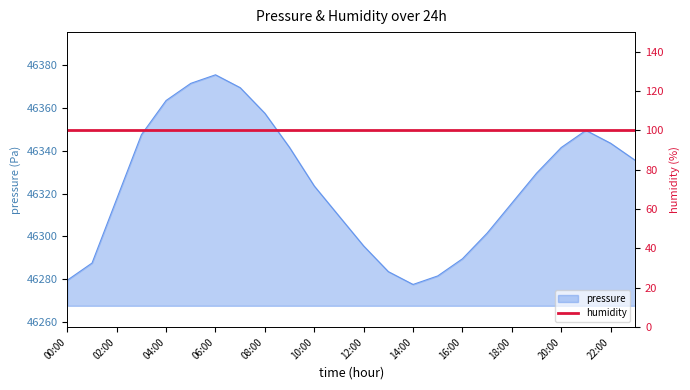

At which category does the chart reach its minimum across all series?

14:00